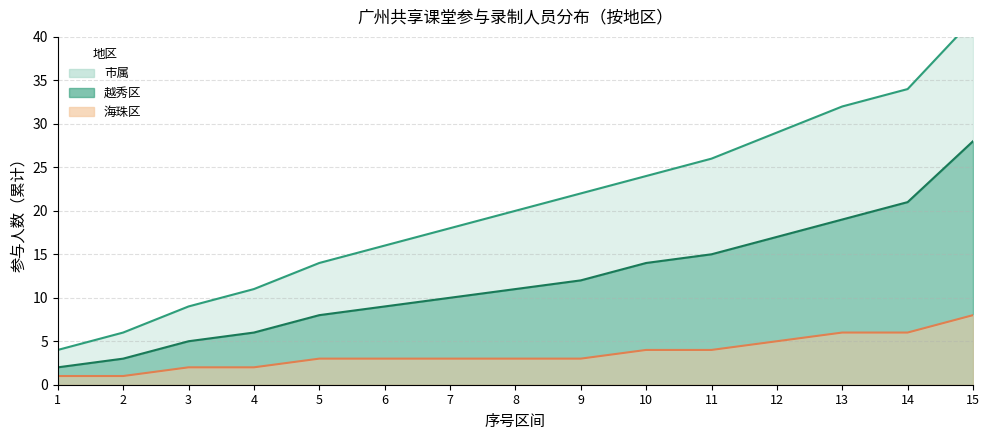

How many series are shown in this chart?

3